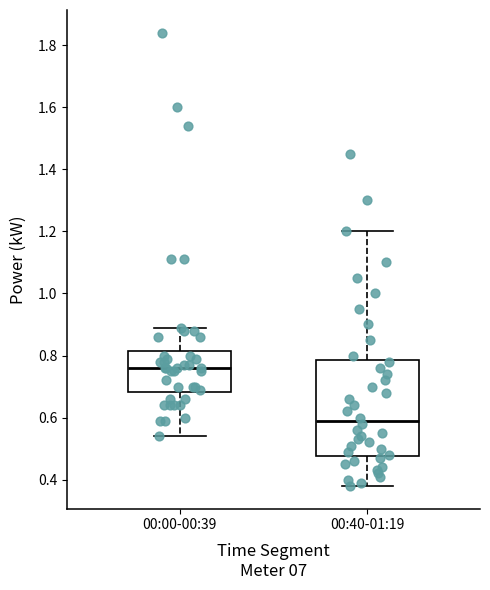

Reading left to right, transcribe this box plot: for each box, give where its median line is, the range the box spans, and where its two whiskers end, as read against the y-axis. The values are not printed on the chart, so give them approximately, as read against the axis.

00:00-00:39: median 0.76, box 0.68 to 0.82, whiskers 0.54 to 0.90
00:40-01:19: median 0.60, box 0.48 to 0.78, whiskers 0.38 to 1.20